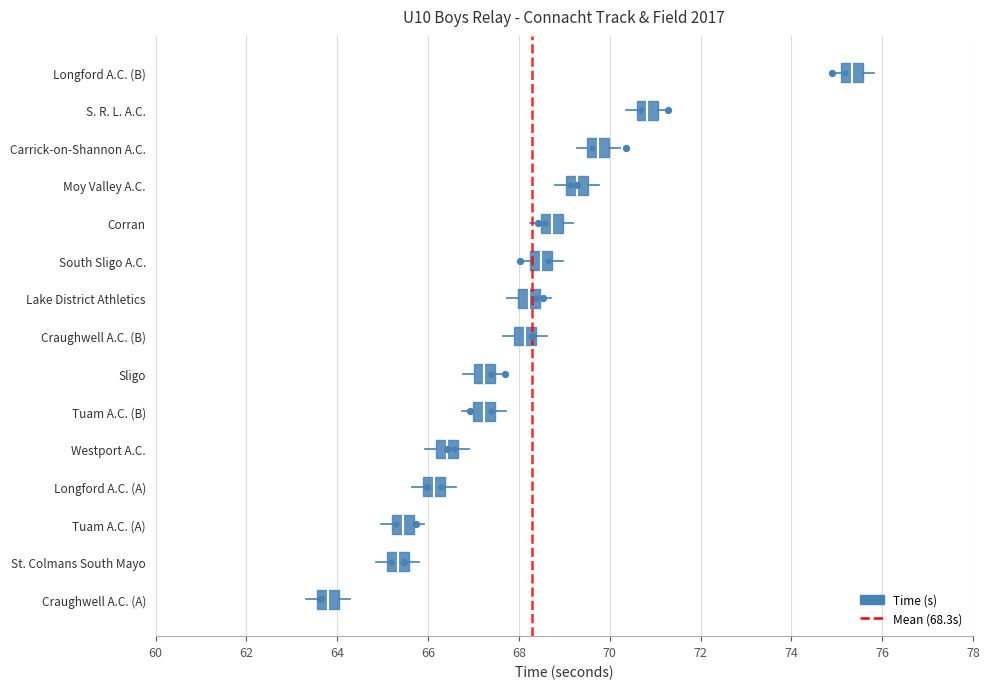

Which has a higher value, 62 or 60?

62